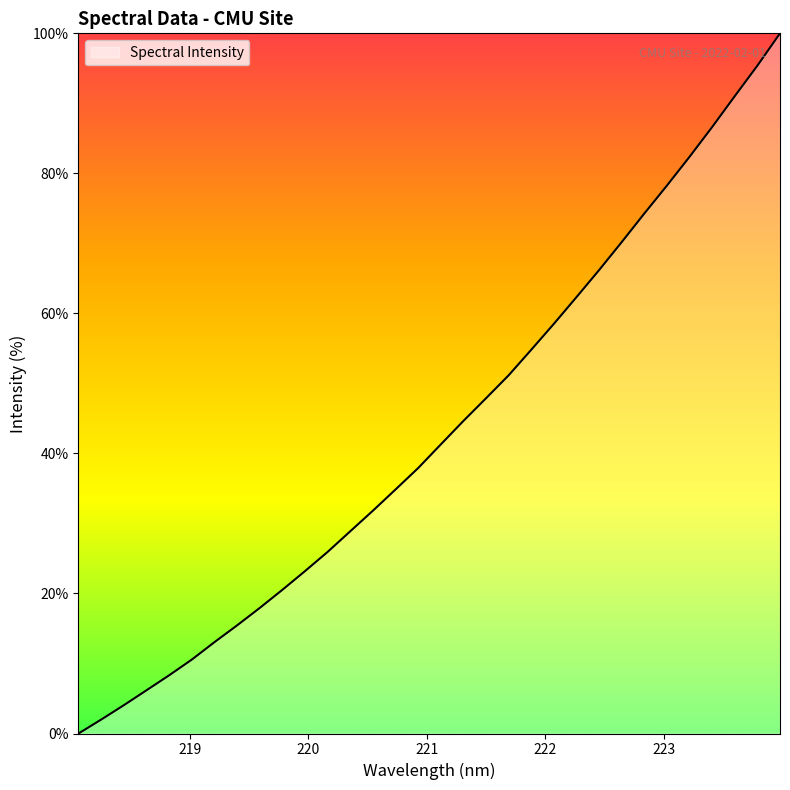

What is the difference between the maximum and minimum values?

100.0